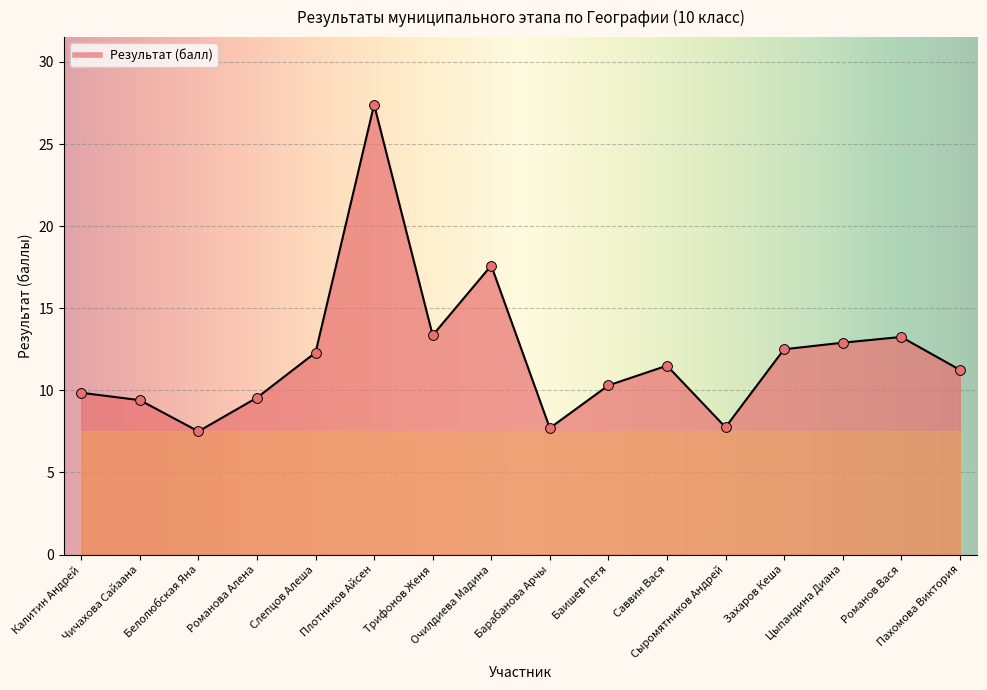

Approximately how many times larger is the value at Саввин Вася compared to Романова Алена?

1.2